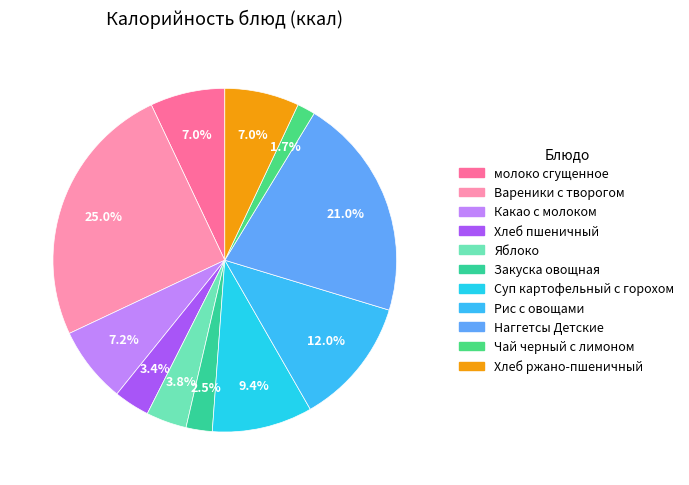

To the nearest percent, what is the difference between the Какао с молоком and Вареники с творогом slice percentages?

18%